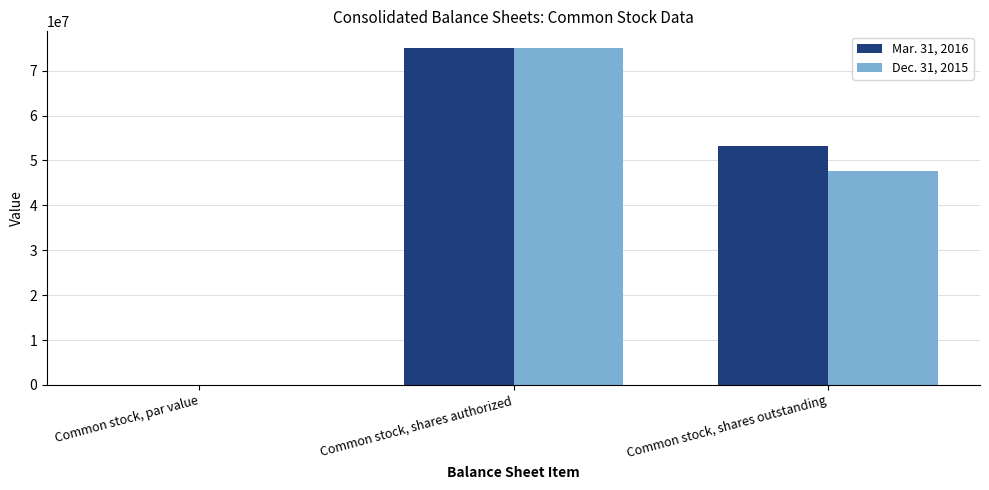

What is the sum of all Mar. 31, 2016 values?

128148937.5